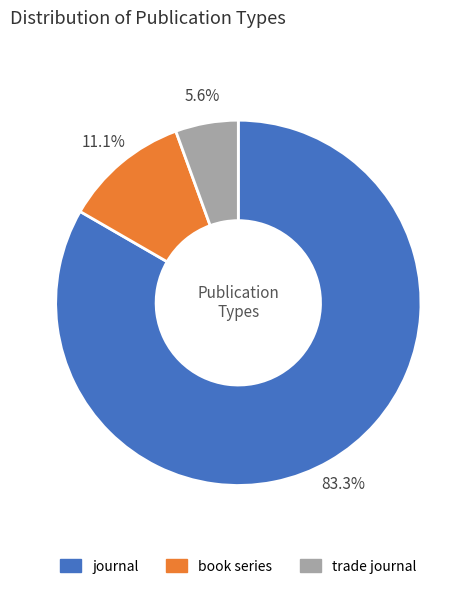

Is it true that journal is 83% of the pie?

True